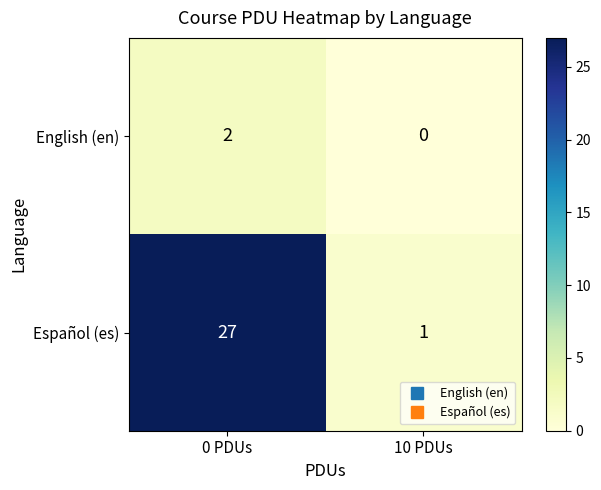

At 10 PDUs, list the series in order from smallest to largest.

English (en), Español (es)